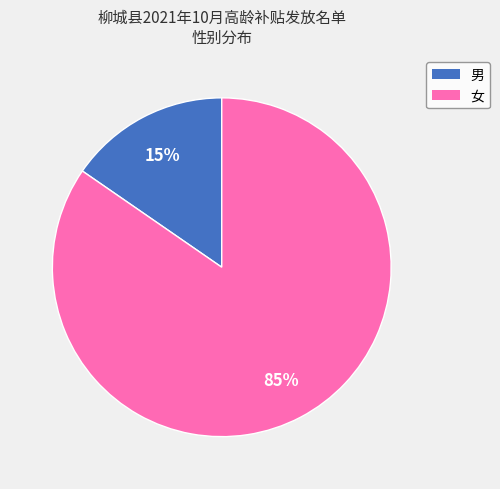

True or false: 女 accounts for 96% of the total.

False